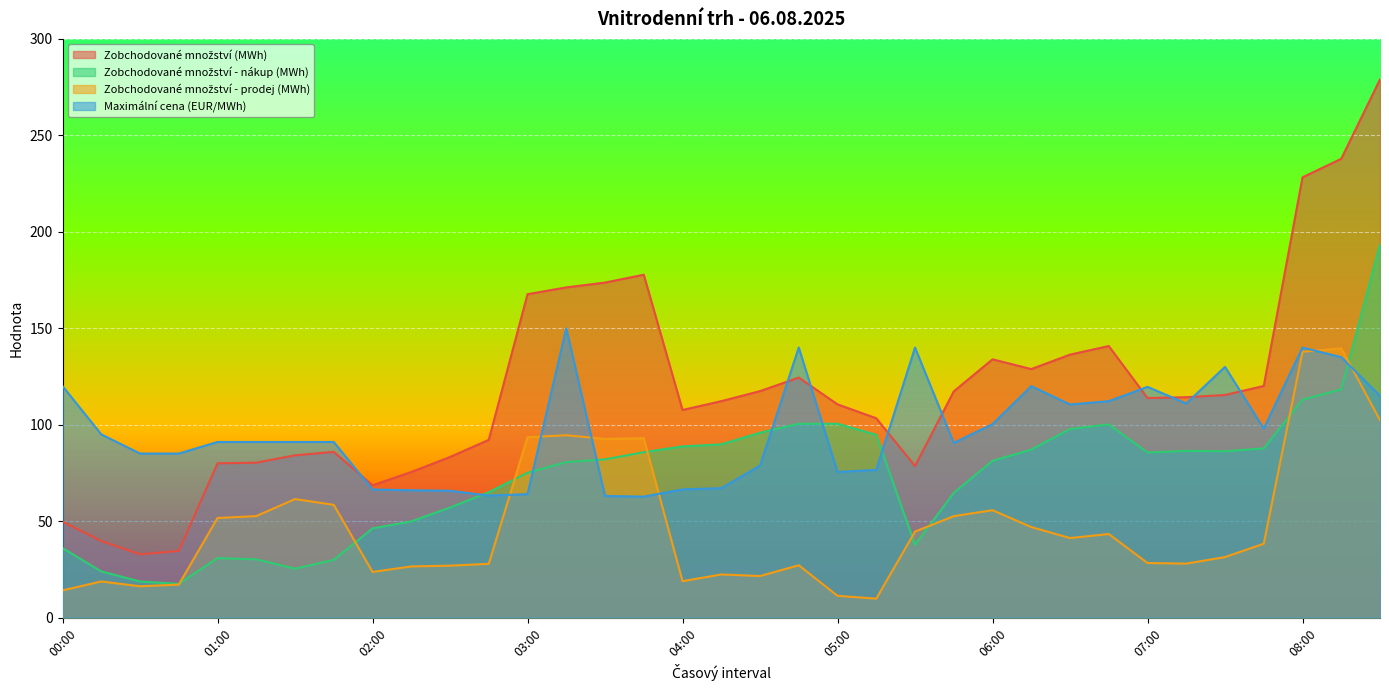

List the labels in order of Maximální cena (EUR/MWh) value, smallest first.

03:45, 03:30, 02:45, 03:00, 02:30, 02:15, 02:00, 04:00, 04:15, 05:00, 05:15, 04:30, 00:30, 00:45, 05:45, 01:00, 01:15, 01:30, 01:45, 00:15, 07:45, 06:00, 06:30, 07:15, 06:45, 08:30, 07:00, 06:15, 00:00, 07:30, 08:15, 08:00, 04:45, 05:30, 03:15